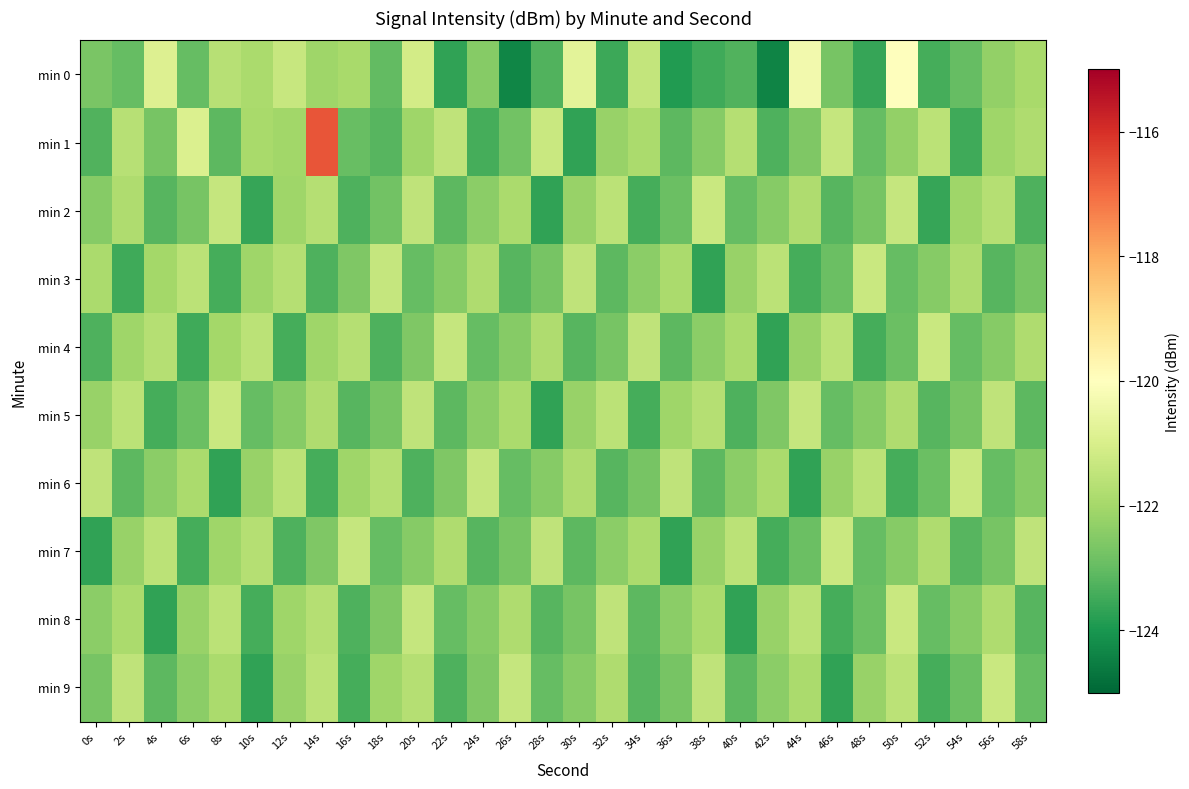

What is the difference between the highest and lowest values at 22s?

2.3